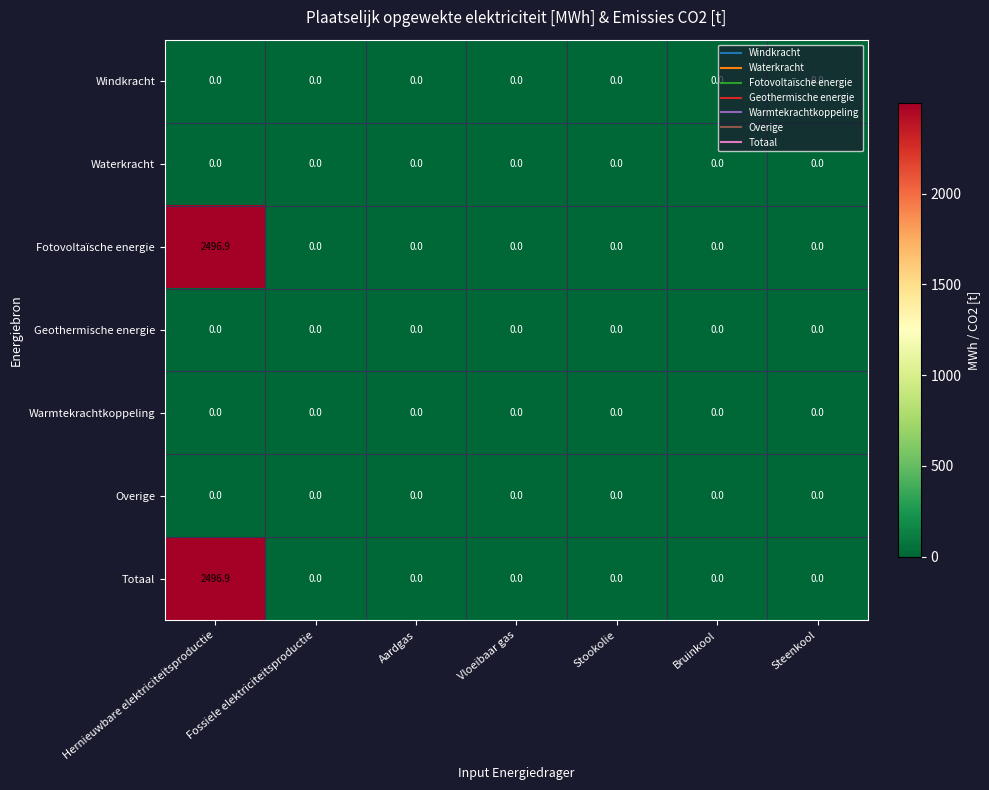

The value of Waterkracht at Hernieuwbare elektriciteitsproductie is 0.0. True or false?

True